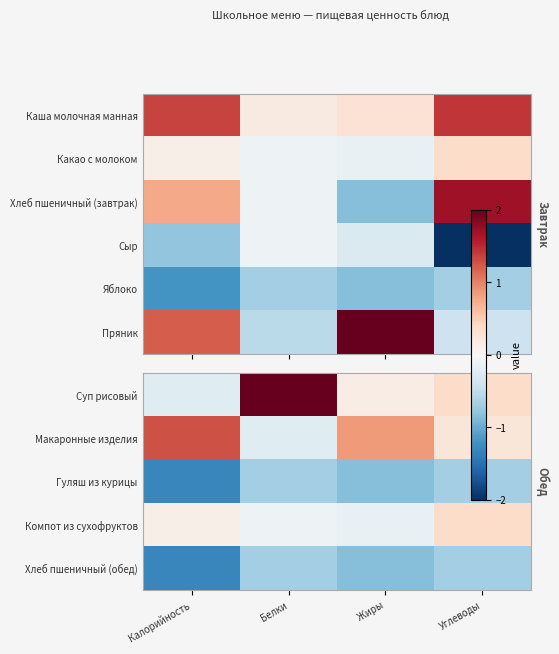

List the labels in order of Хлеб пшеничный (обед) value, largest first.

Белки, Углеводы, Жиры, Калорийность